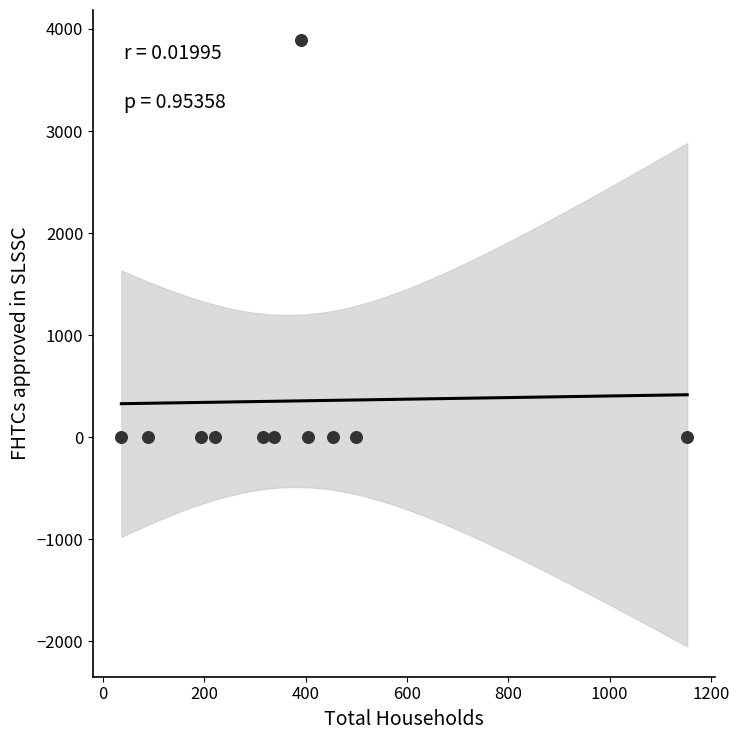

What is the range of X values (max minus min)?

1117